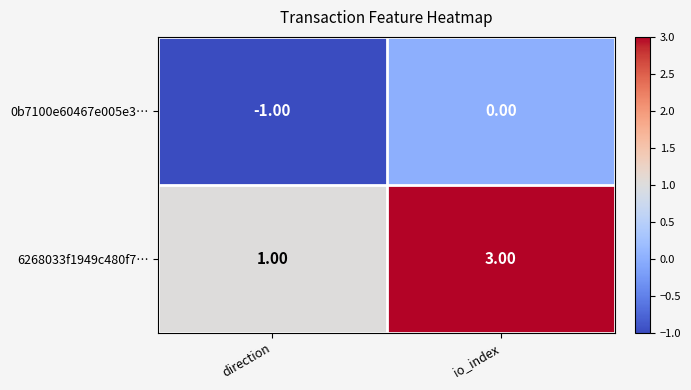

At which label does 6268033f1949c480f7… reach its minimum?

direction